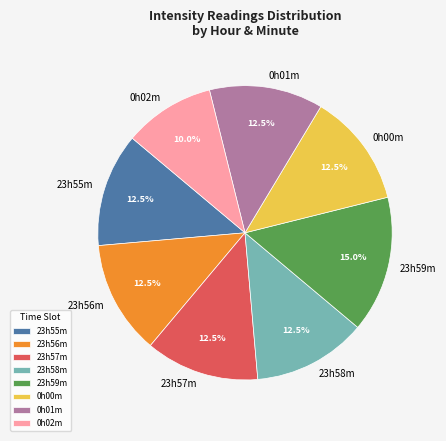

What is the ratio of the value at 0h01m to the value at 23h57m?

1.0